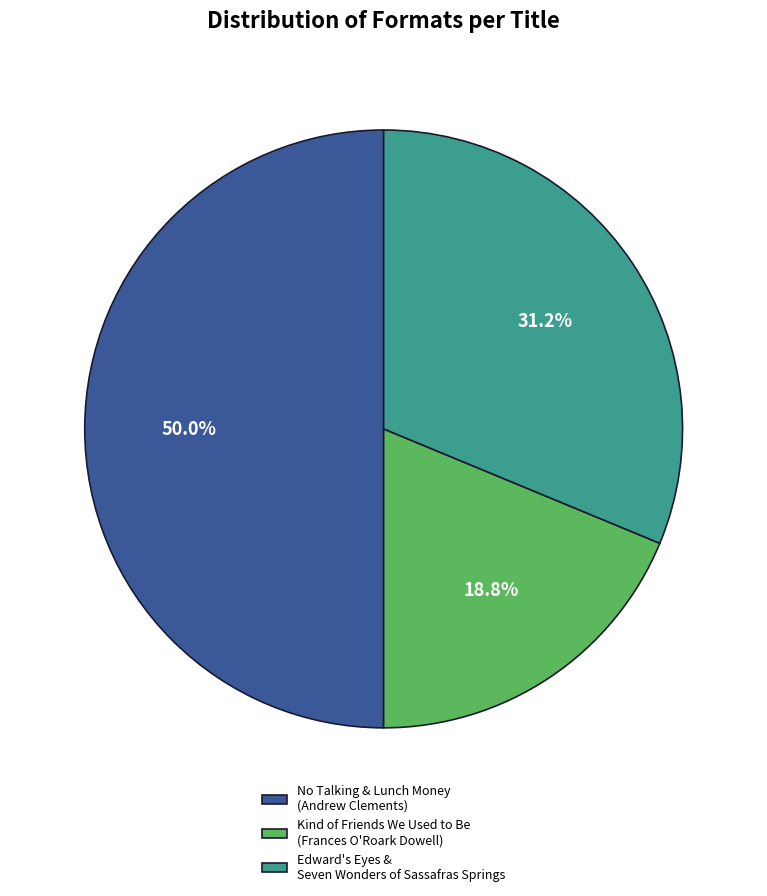

Approximately how many times larger is the value at Kind of Friends We Used to Be (Frances O'Roark Dowell) compared to No Talking & Lunch Money (Andrew Clements)?

0.4